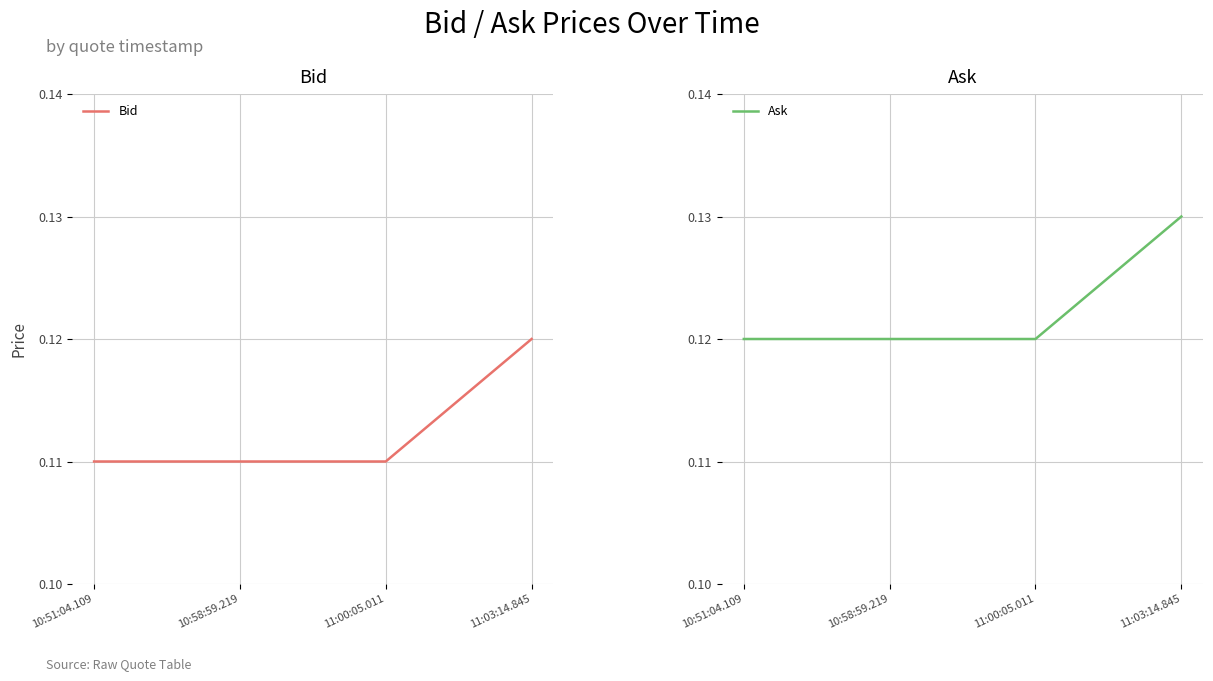

Reading left to right, transcribe all the data shown in this chart.

Bid: 10:51:04.109=0.1	10:58:59.219=0.1	11:00:05.011=0.1	11:03:14.845=0.1
Ask: 10:51:04.109=0.1	10:58:59.219=0.1	11:00:05.011=0.1	11:03:14.845=0.1